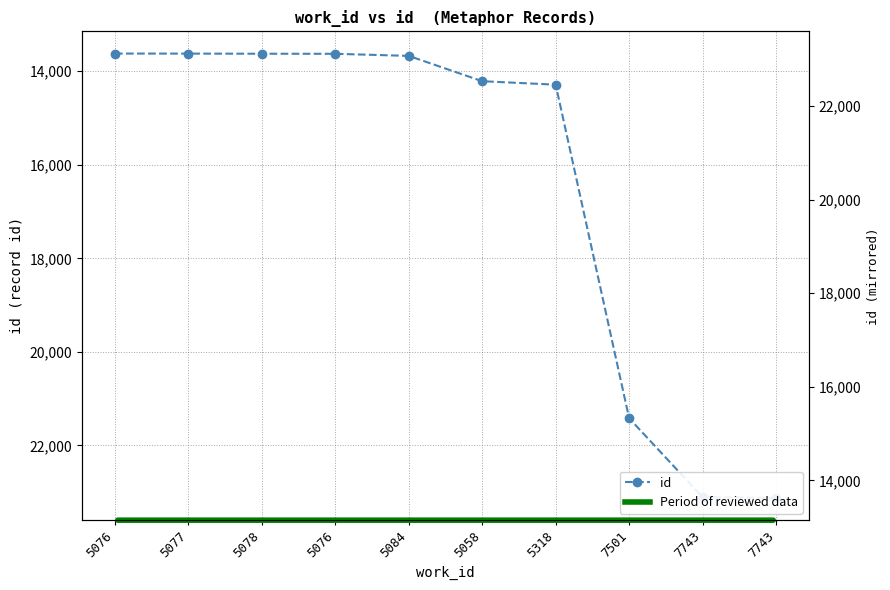

What is the difference between the values at 5084 and 5077?

49